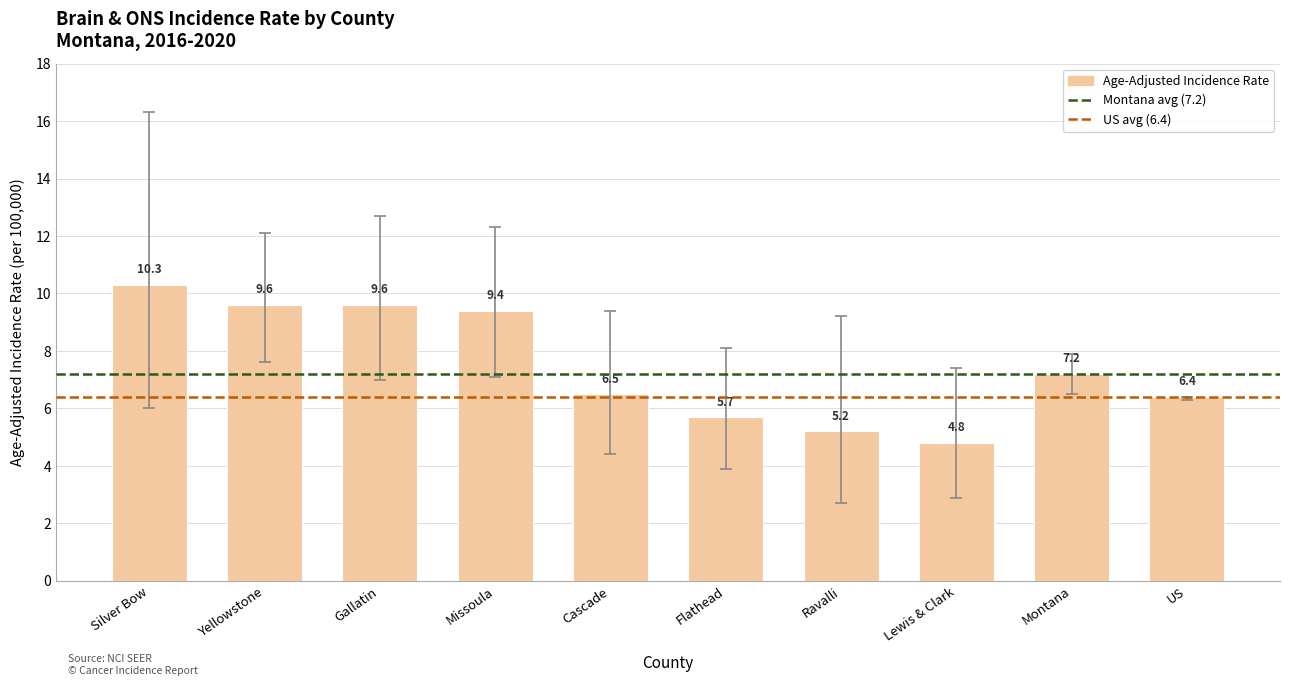

What is the smallest value displayed?

4.8